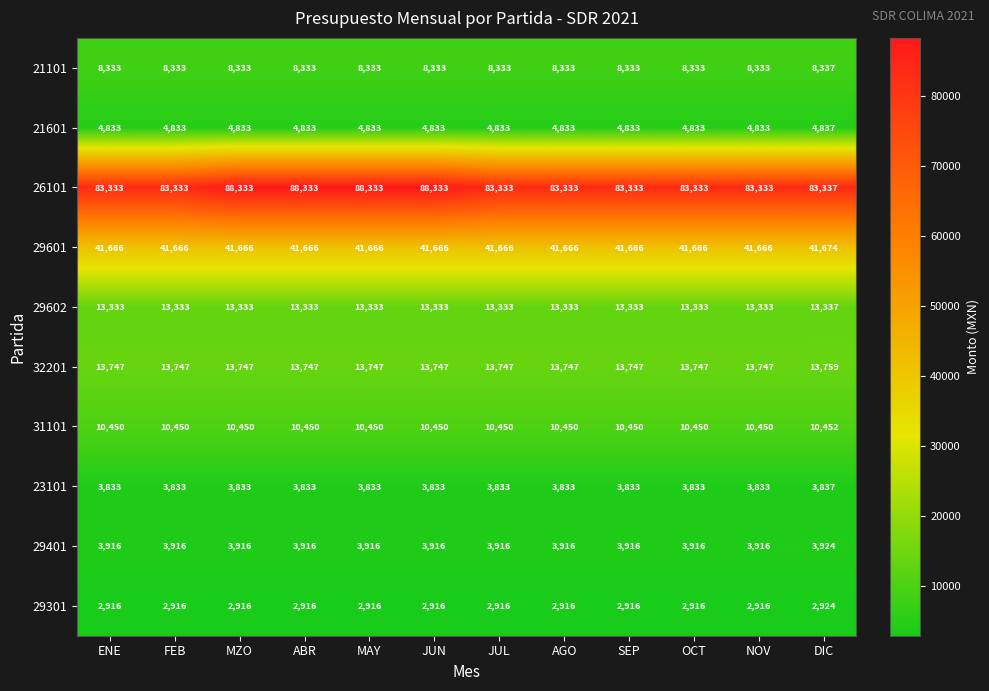

What is the total value across all series at ABR?

191360